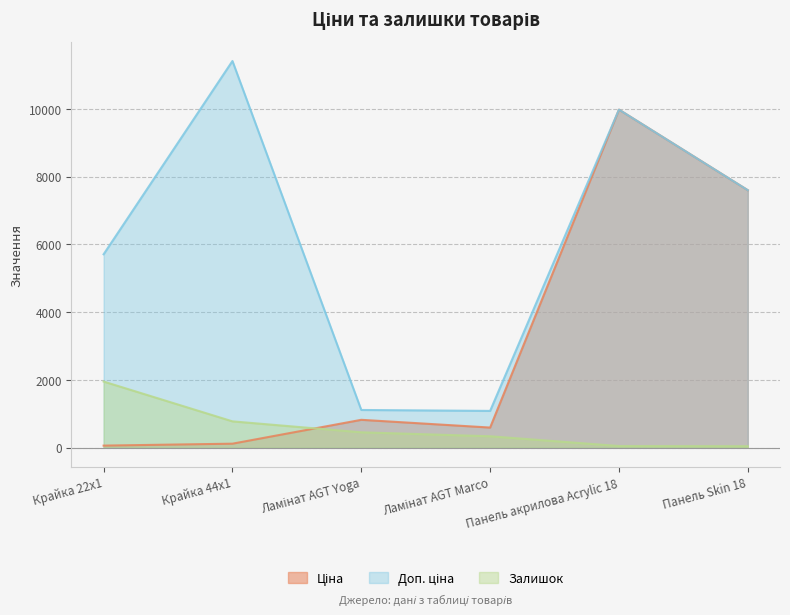

What value does the Доп. ціна series have at Ламінат AGT Marco?

1081.7